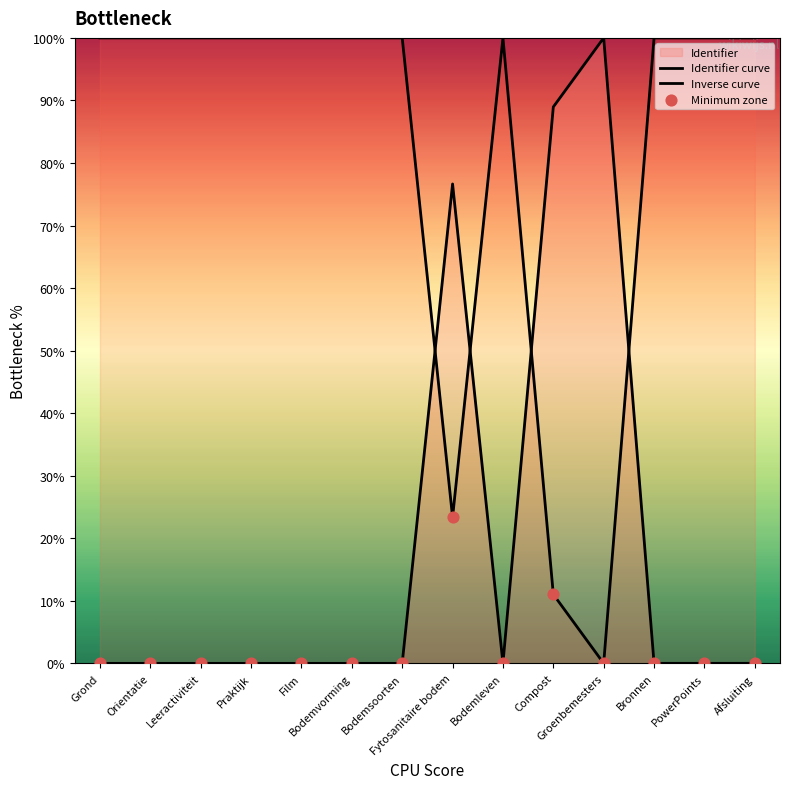

What are all the series names shown in the legend?

Identifier curve, Inverse curve, Minimum zone